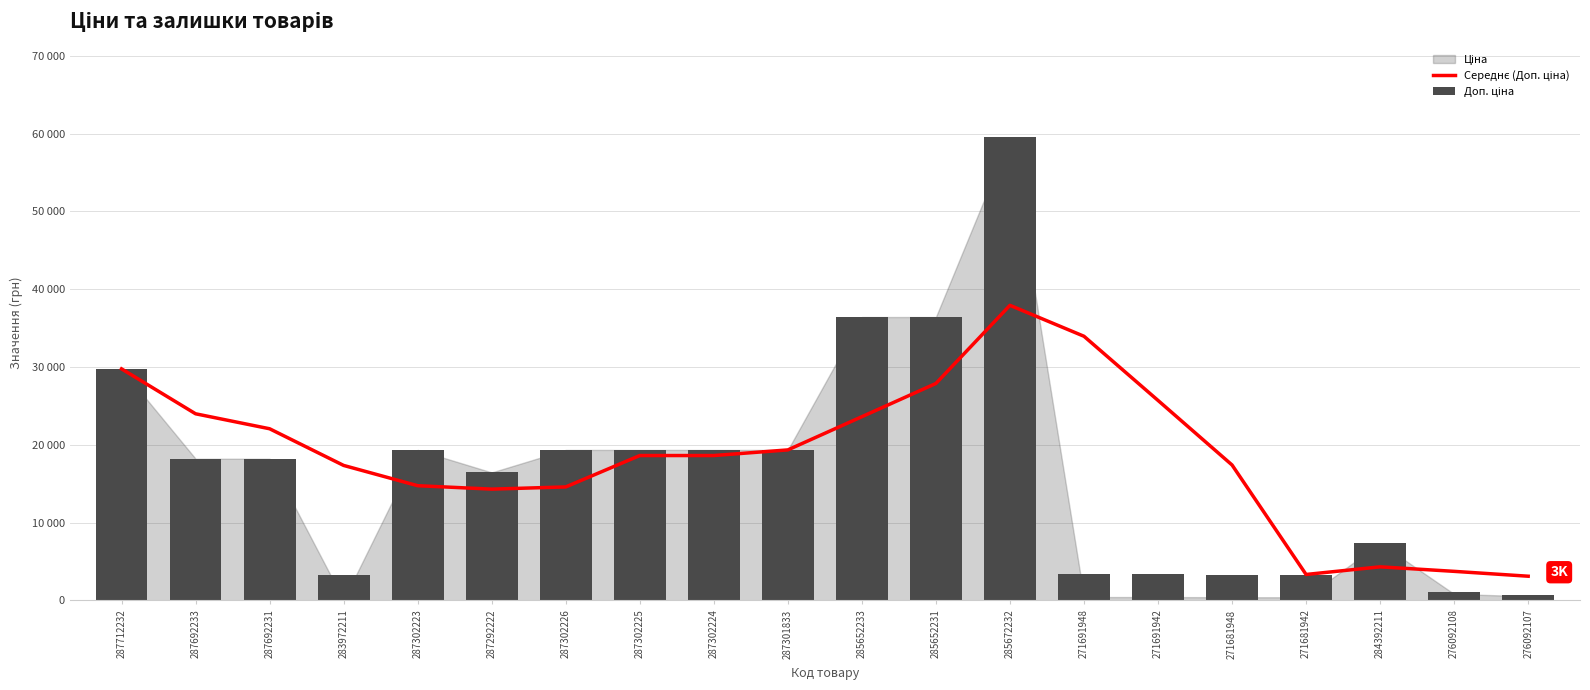

Which series has the largest range (max minus min)?

Доп. ціна